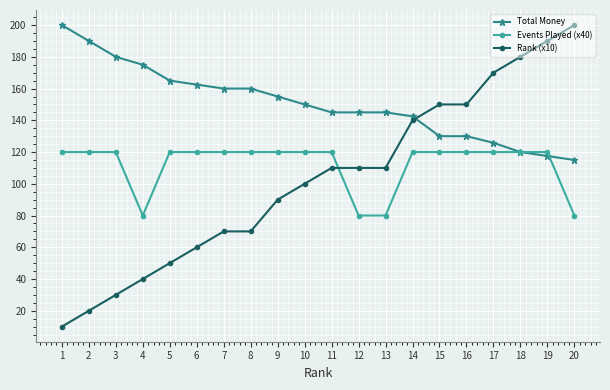

At which category is the sum across all series the highest?

19